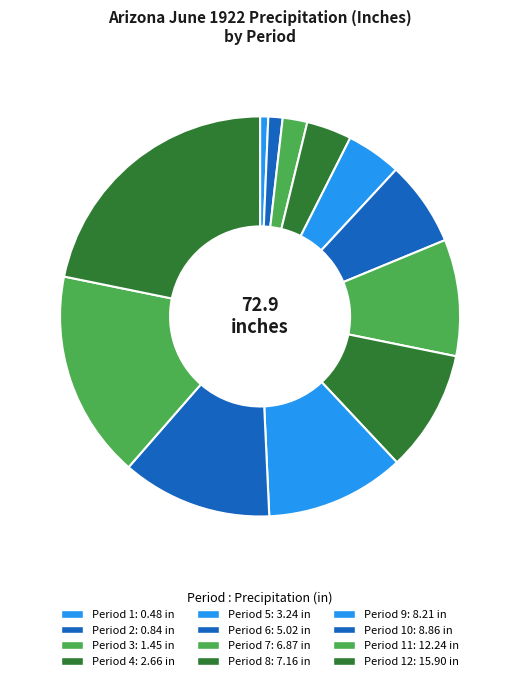

How many segments does this pie chart have?

12